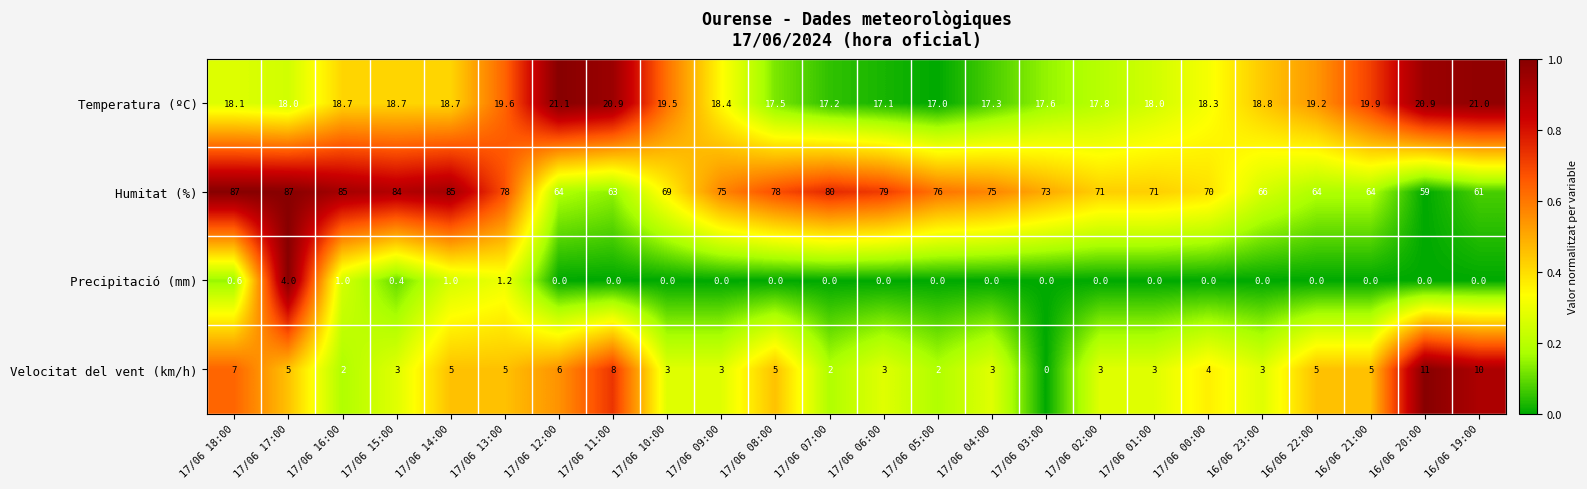

How many categories are shown in the chart?

24